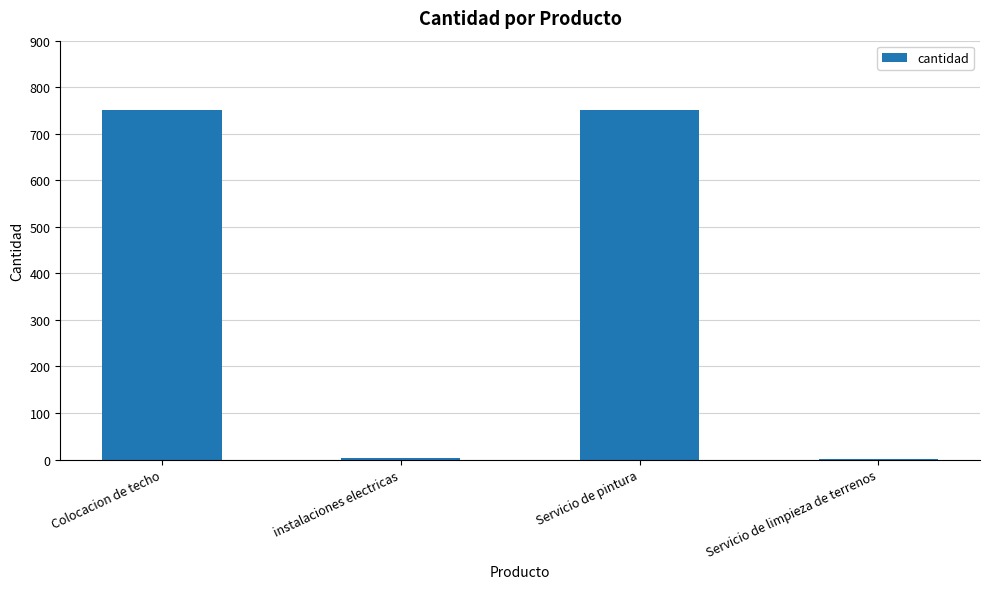

What is the sum of all values?

1505